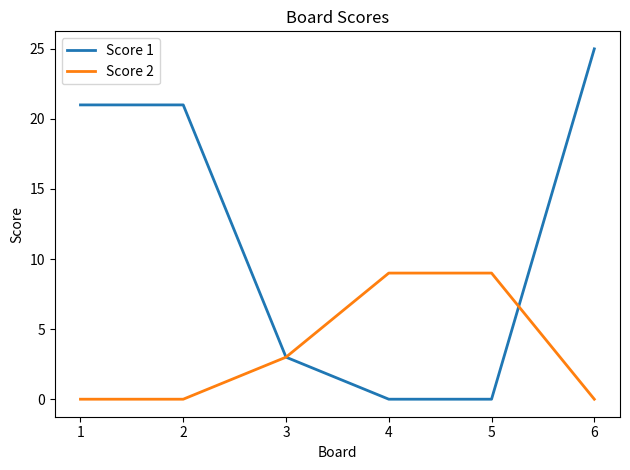

True or false: Score 1 has more than 2 interior local peaks.

False